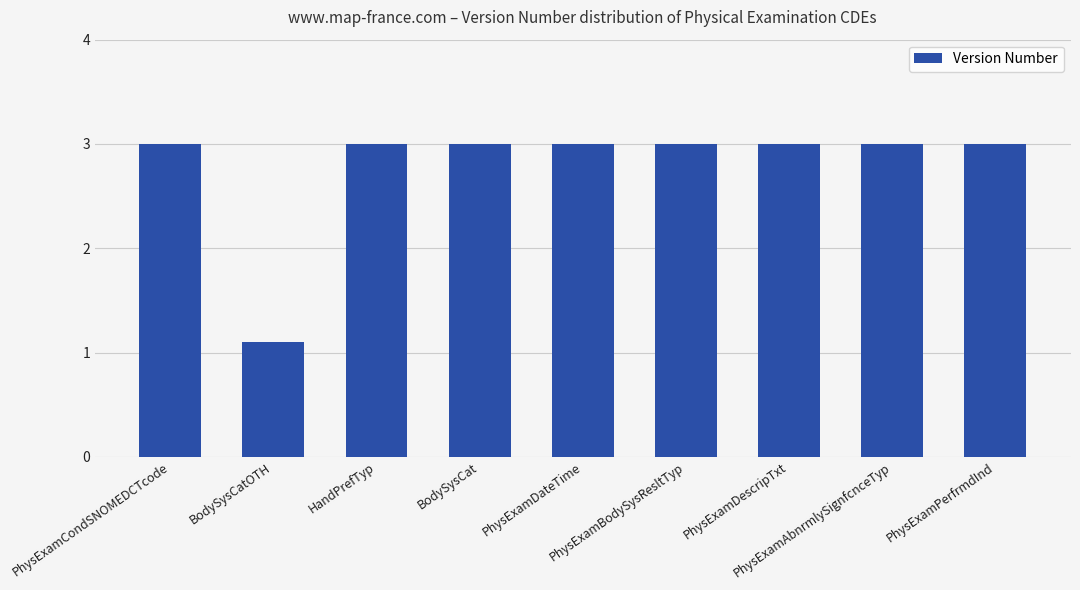

What is the greatest value displayed?

3.0